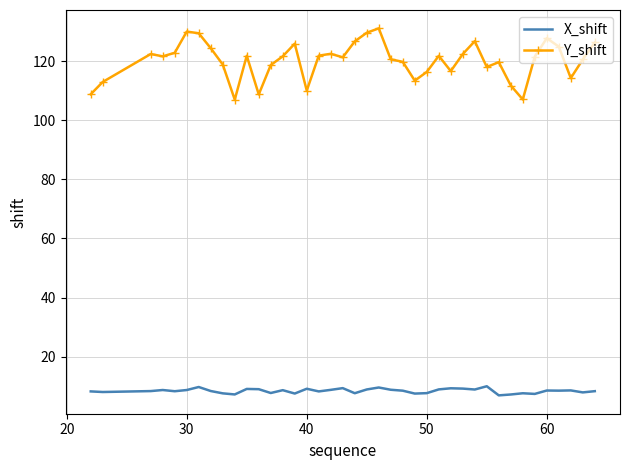

What is the maximum value shown in the chart?

131.1